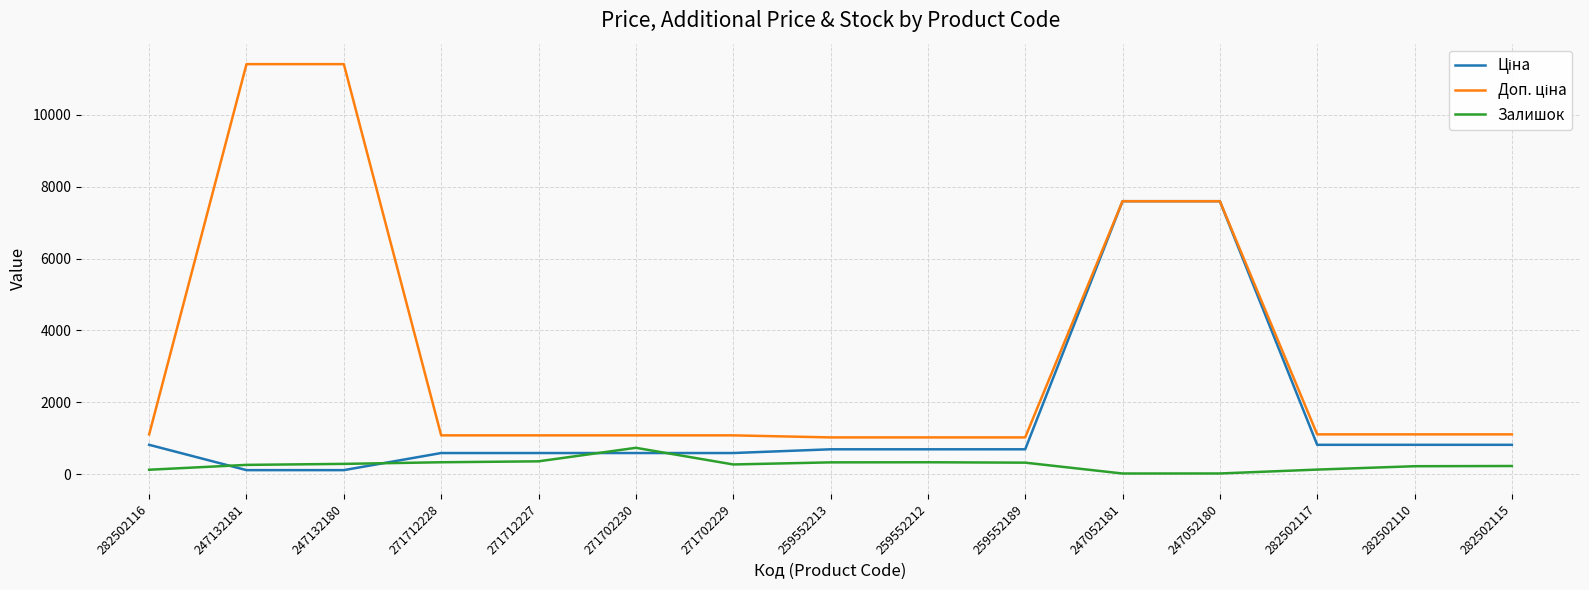

Does the chart have visible grid lines?

Yes